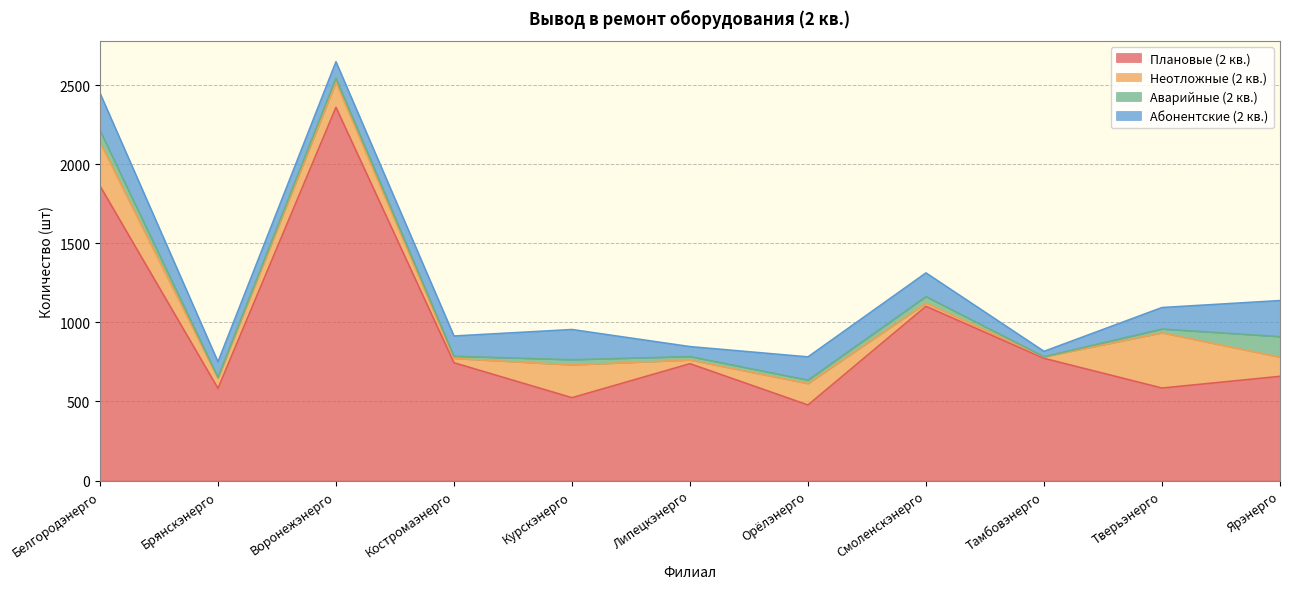

How many distinct data groups are displayed?

4